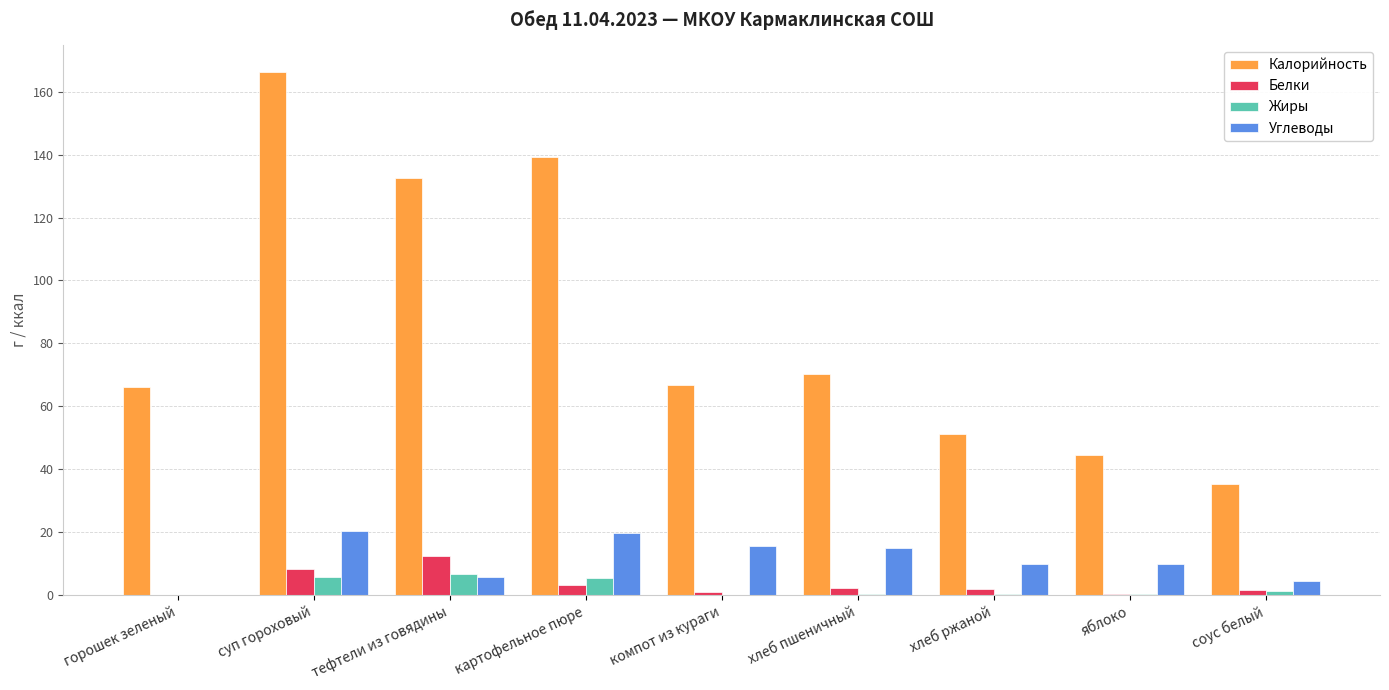

The Калорийность series shows 62.6 at тефтели из говядины. True or false?

False